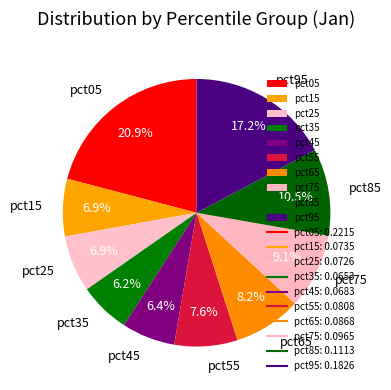

What percentage is NOT represented by pct45?

93.6%